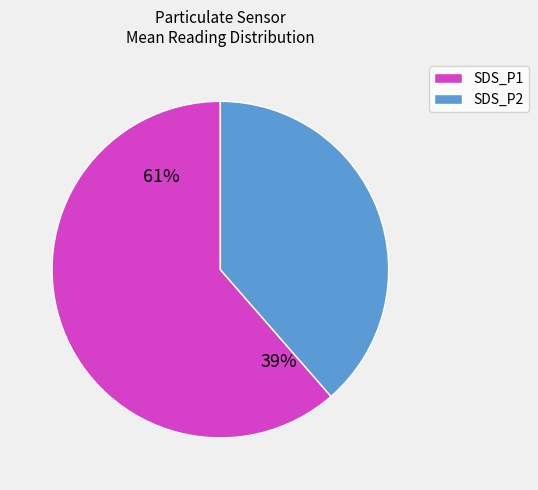

Which category has the smallest portion of the pie?

SDS_P2